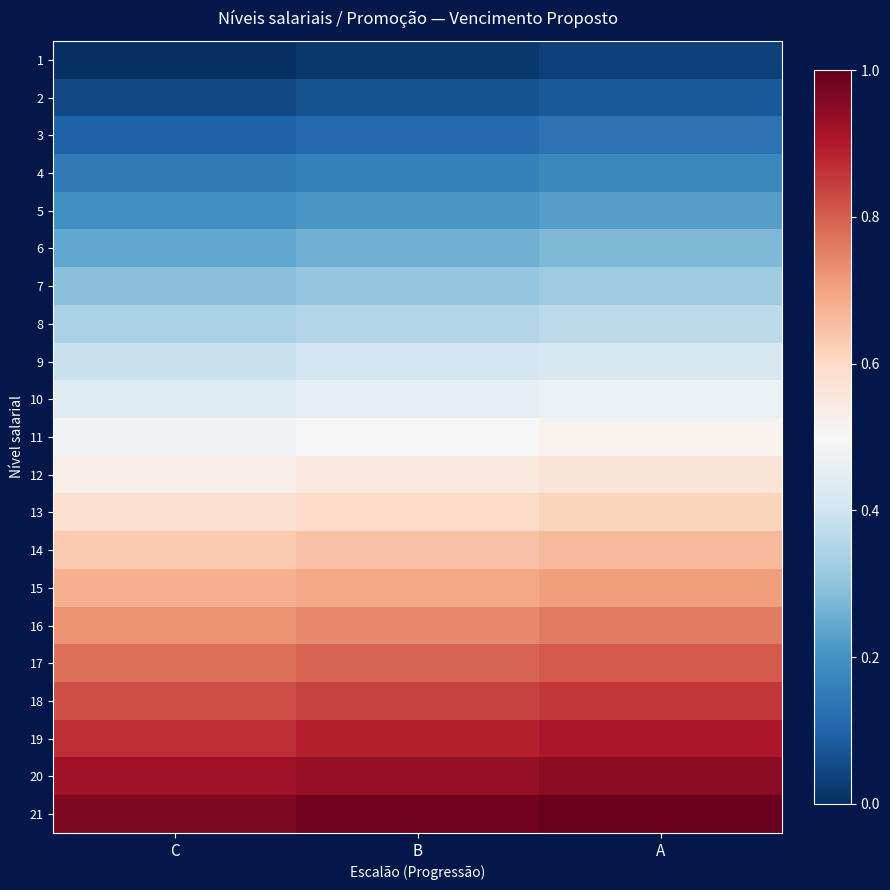

Reading left to right, transcribe all the data shown in this chart.

1: C=0.0	B=0.0	A=0.0
2: C=0.0	B=0.1	A=0.1
3: C=0.1	B=0.1	A=0.1
4: C=0.1	B=0.2	A=0.2
5: C=0.2	B=0.2	A=0.2
6: C=0.2	B=0.3	A=0.3
7: C=0.3	B=0.3	A=0.3
8: C=0.3	B=0.4	A=0.4
9: C=0.4	B=0.4	A=0.4
10: C=0.4	B=0.5	A=0.5
11: C=0.5	B=0.5	A=0.5
12: C=0.5	B=0.5	A=0.6
13: C=0.6	B=0.6	A=0.6
14: C=0.6	B=0.6	A=0.7
15: C=0.7	B=0.7	A=0.7
16: C=0.7	B=0.7	A=0.8
17: C=0.8	B=0.8	A=0.8
18: C=0.8	B=0.8	A=0.9
19: C=0.9	B=0.9	A=0.9
20: C=0.9	B=0.9	A=1.0
21: C=1.0	B=1.0	A=1.0